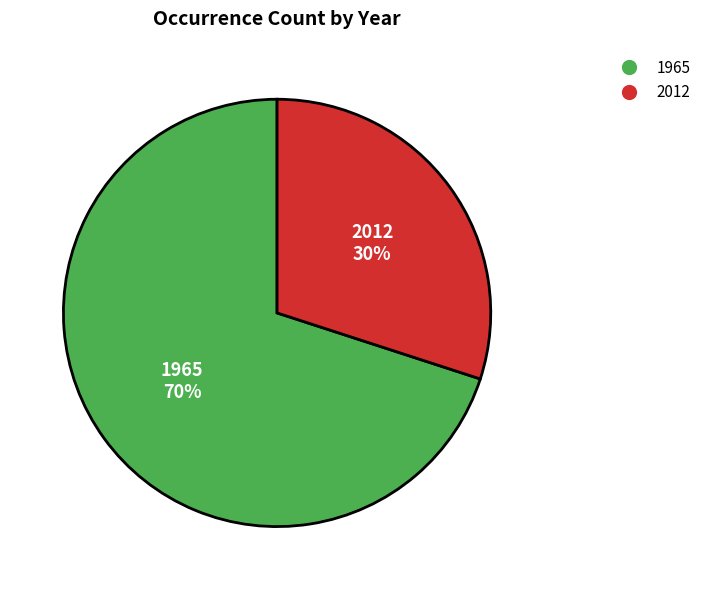

Which slice is the smallest?

2012